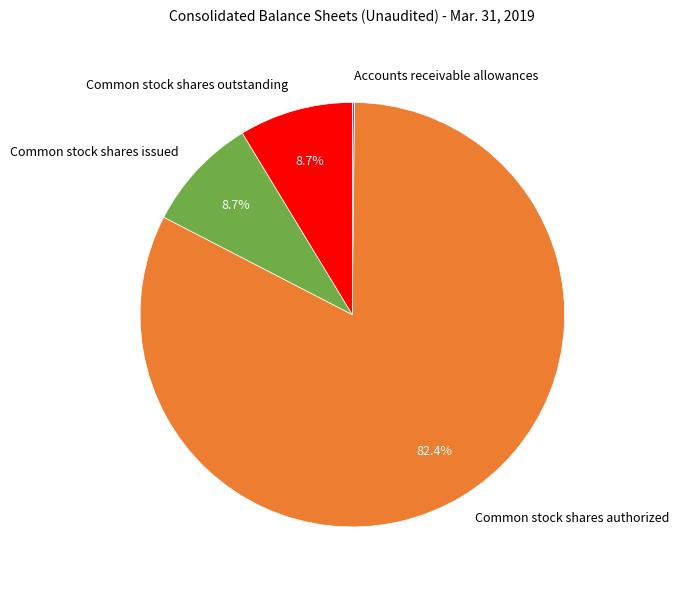

Combined, do Common stock shares issued and Common stock shares outstanding account for over 50%?

No